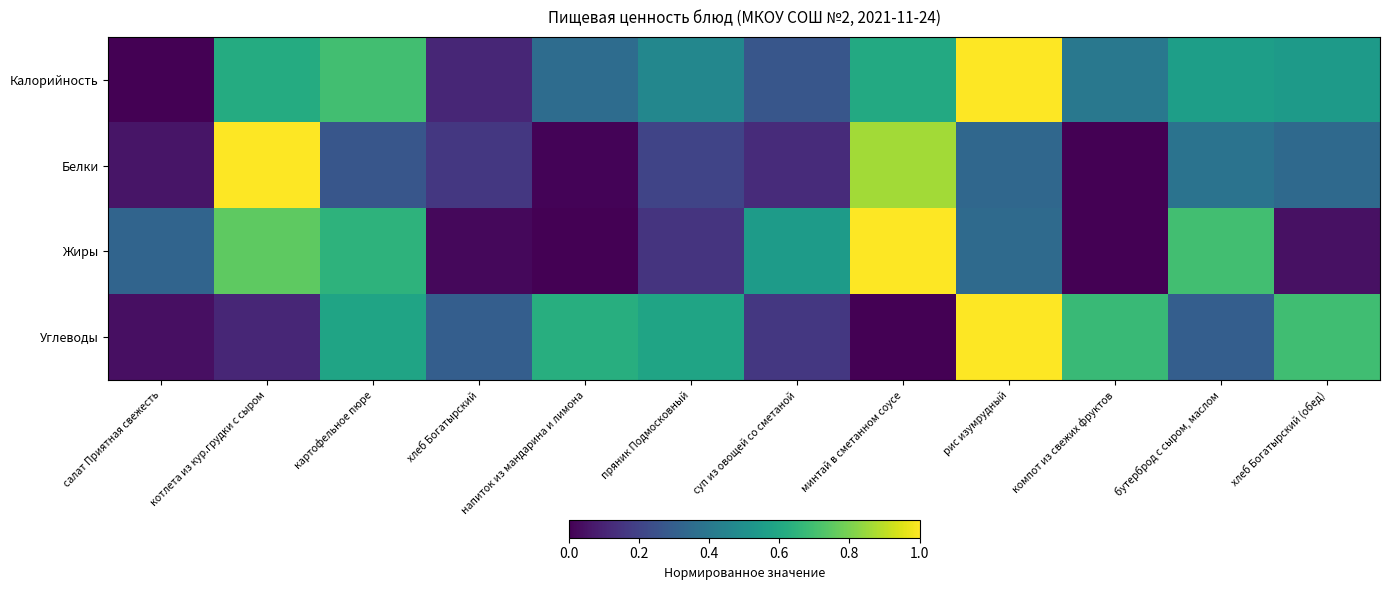

How many series are shown in this chart?

4